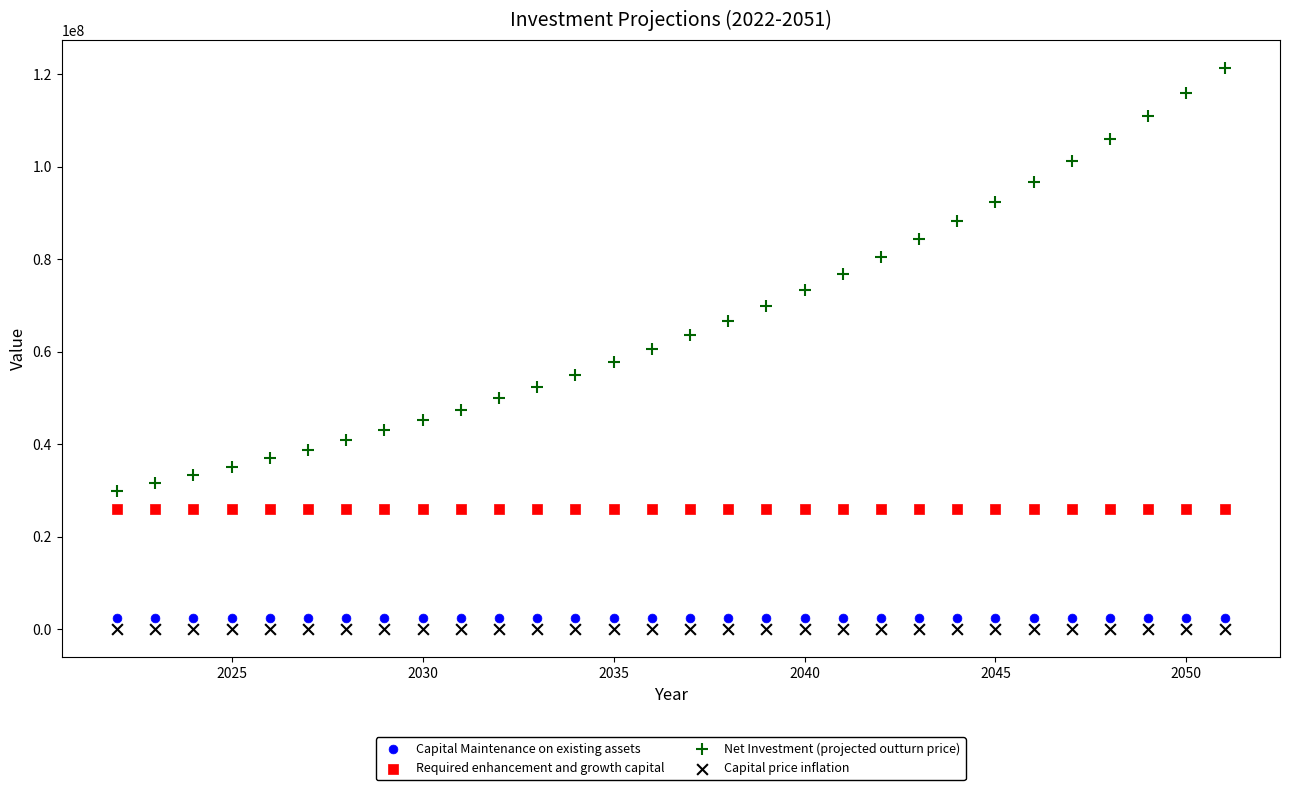

Which series reaches the maximum Y coordinate?

Net Investment (projected outturn price)